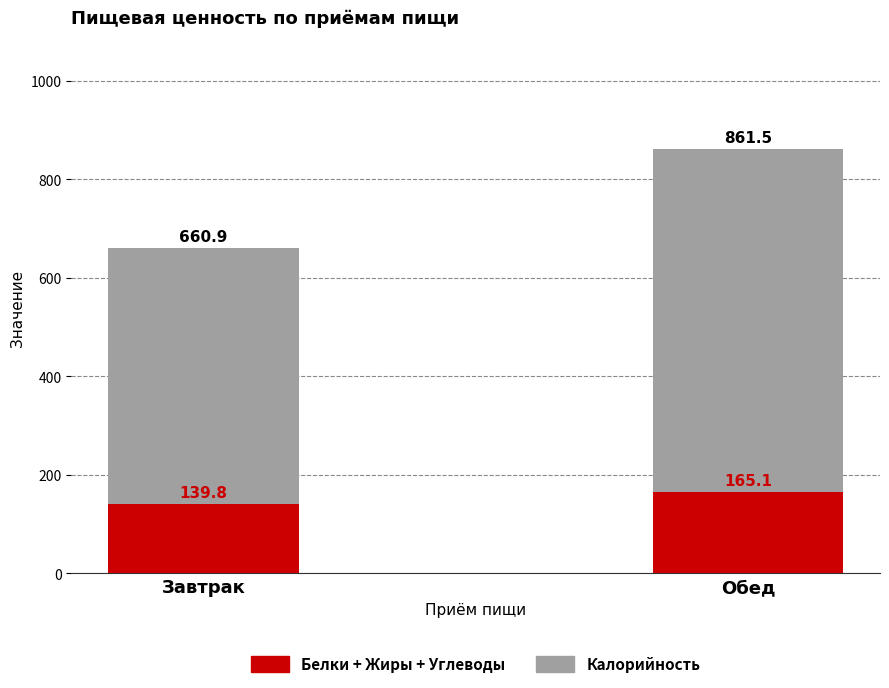

Reading right to left, what are all the values shown in this chart?

Калорийность: Обед=861.5	Завтрак=660.9
Белки + Жиры + Углеводы: Обед=165.1	Завтрак=139.8